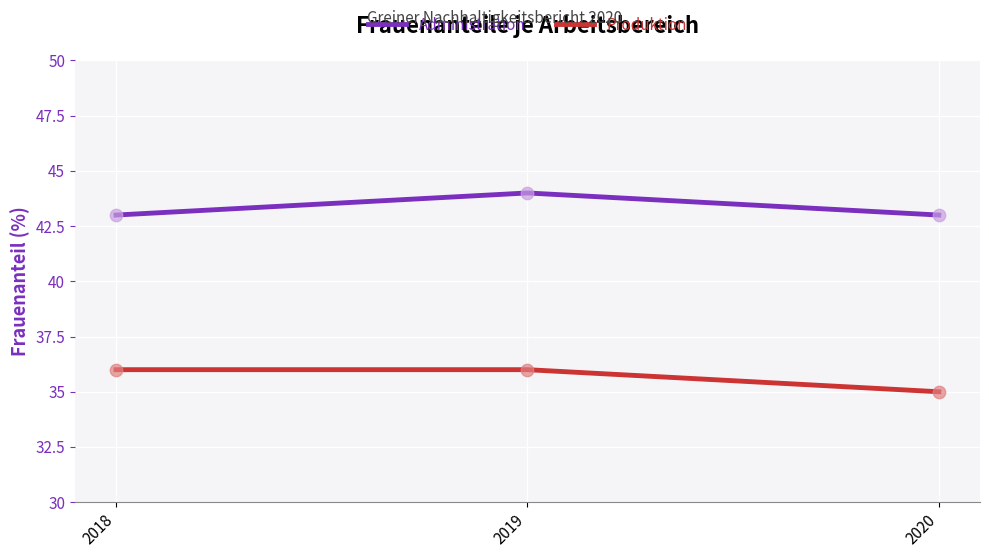

What is the difference between the highest and lowest values at 2019?

8